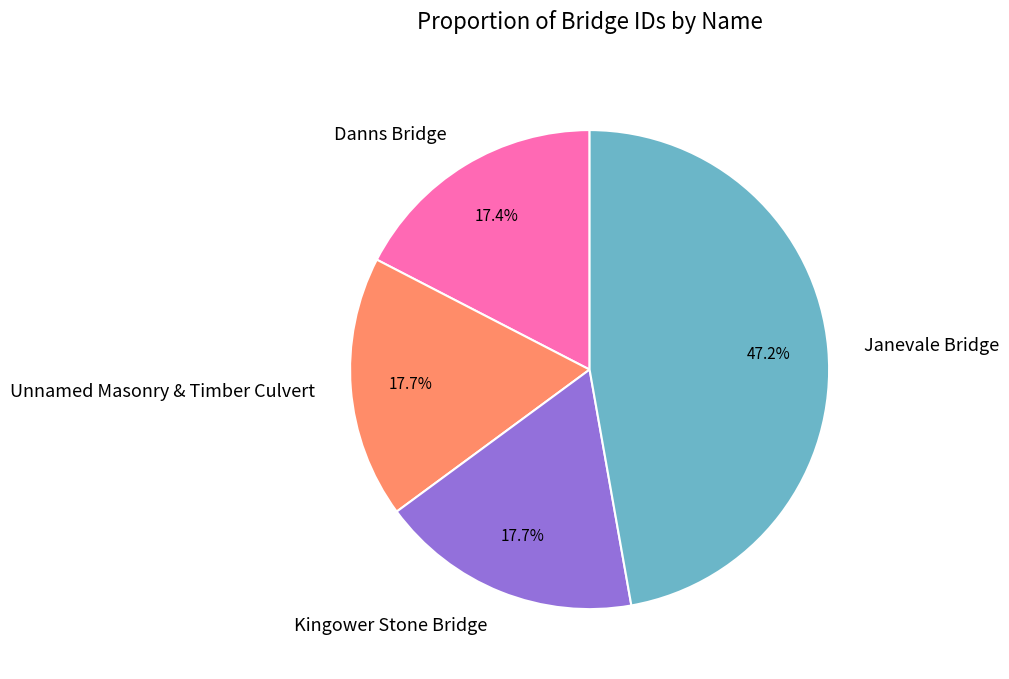

Count the number of slices in the pie.

4